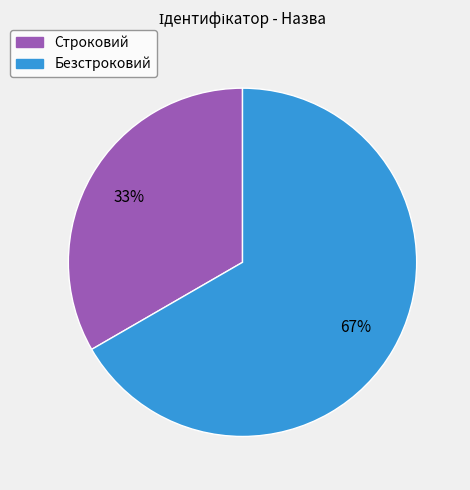

What is the largest slice in the pie chart?

Безстроковий